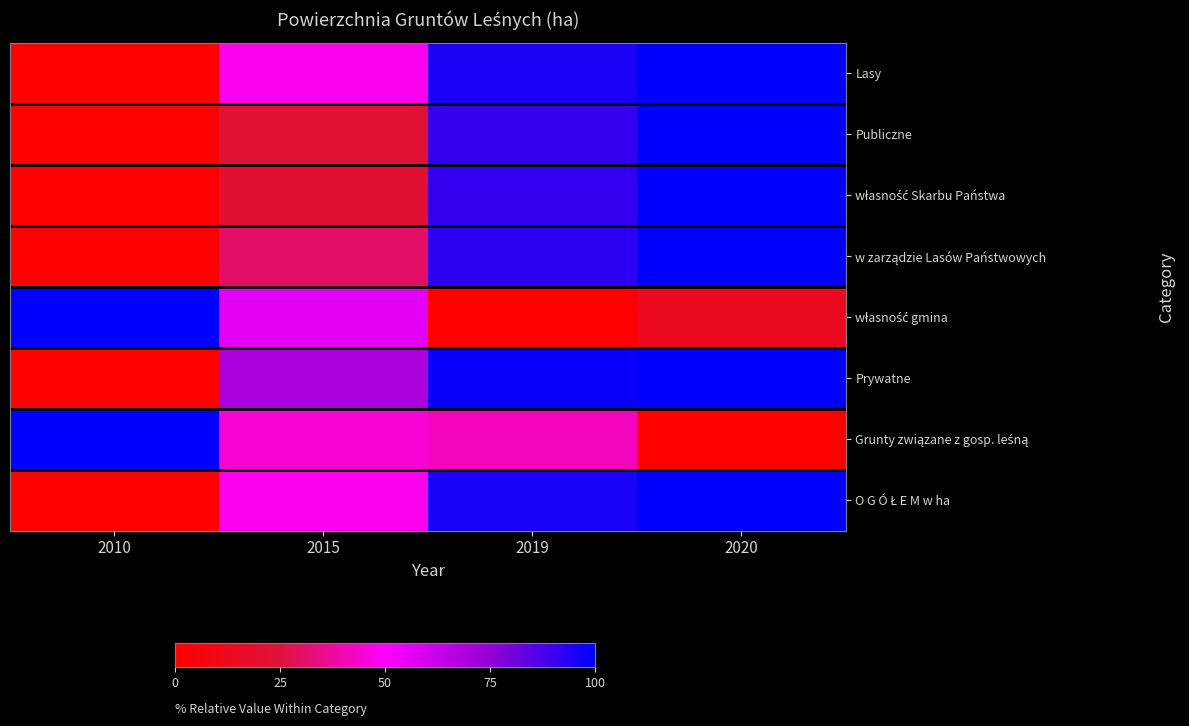

At which category is the sum across all series the highest?

2020